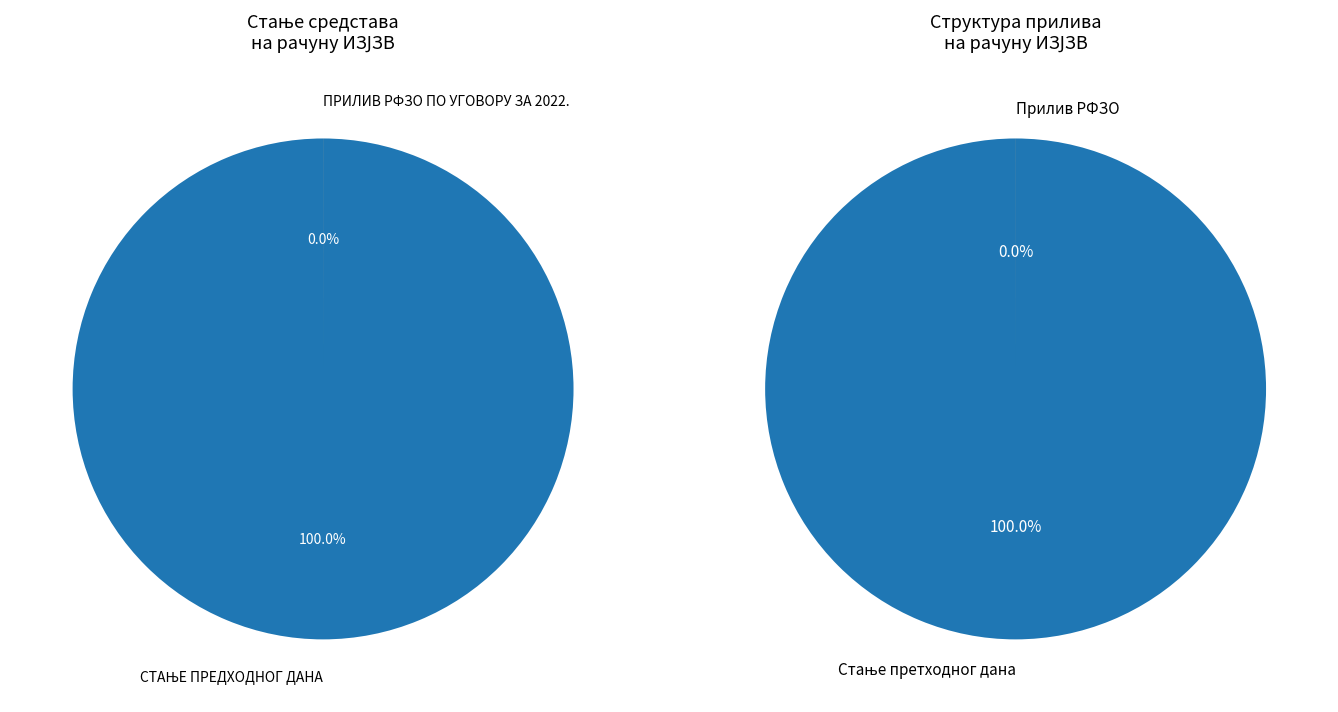

Which category accounts for the majority?

СТАЊЕ ПРЕДХОДНОГ ДАНА